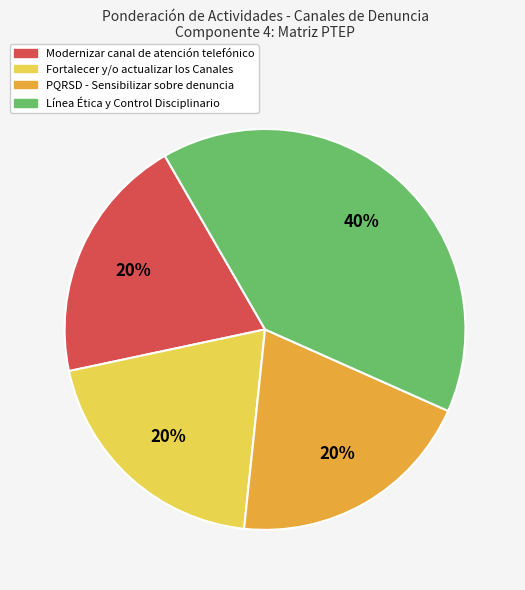

Is there a majority slice in this chart?

No